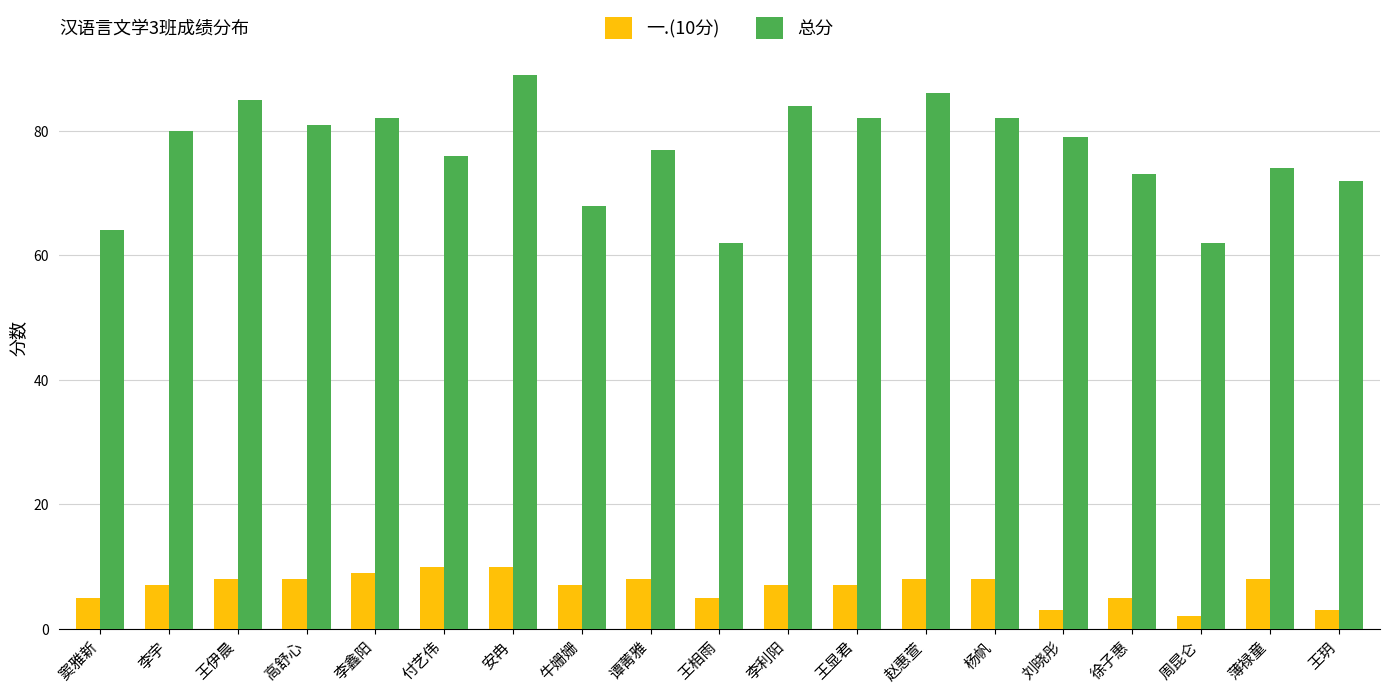

What is the difference between the highest and lowest values at 高舒心?

73